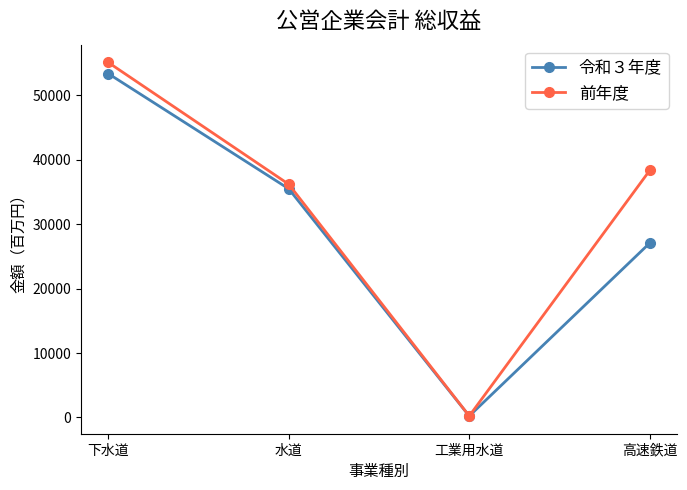

What is the total value across all series at 高速鉄道?

65469